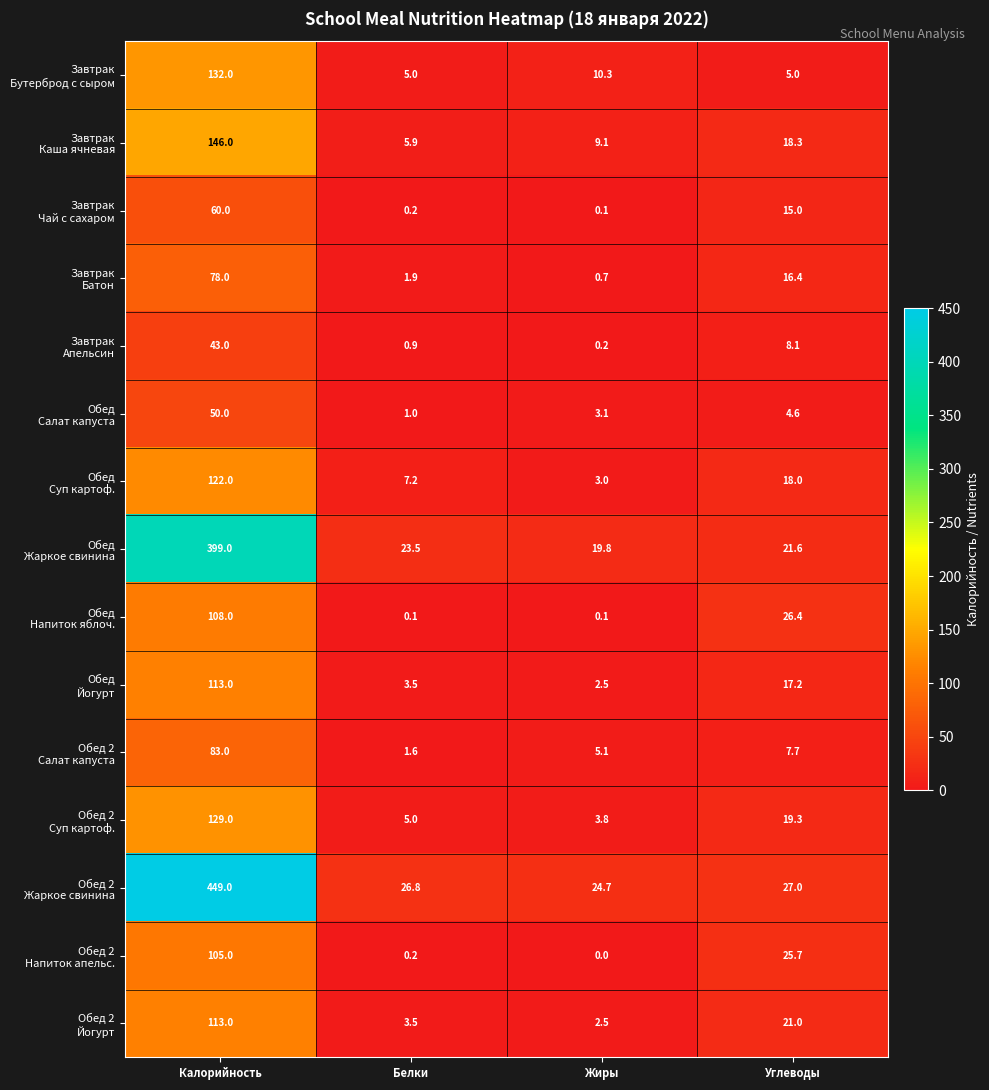

What is the difference between the highest and lowest values at Углеводы?

22.4